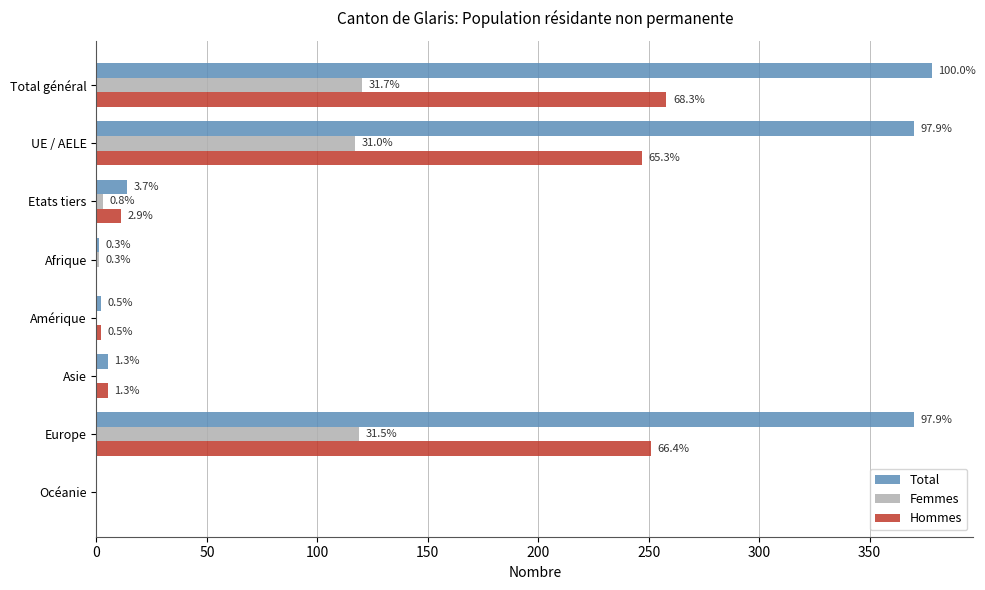

What are all the series names shown in the legend?

Total, Femmes, Hommes